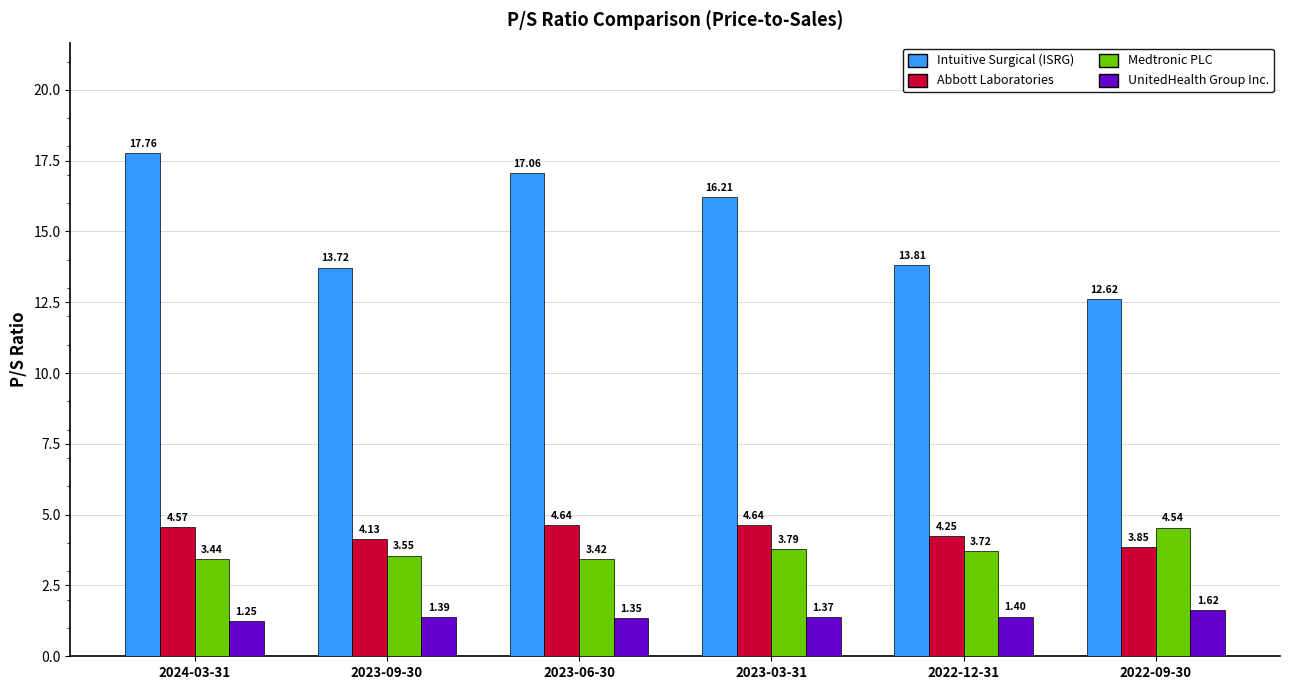

List the labels in order of UnitedHealth Group Inc. value, smallest first.

2024-03-31, 2023-06-30, 2023-03-31, 2023-09-30, 2022-12-31, 2022-09-30